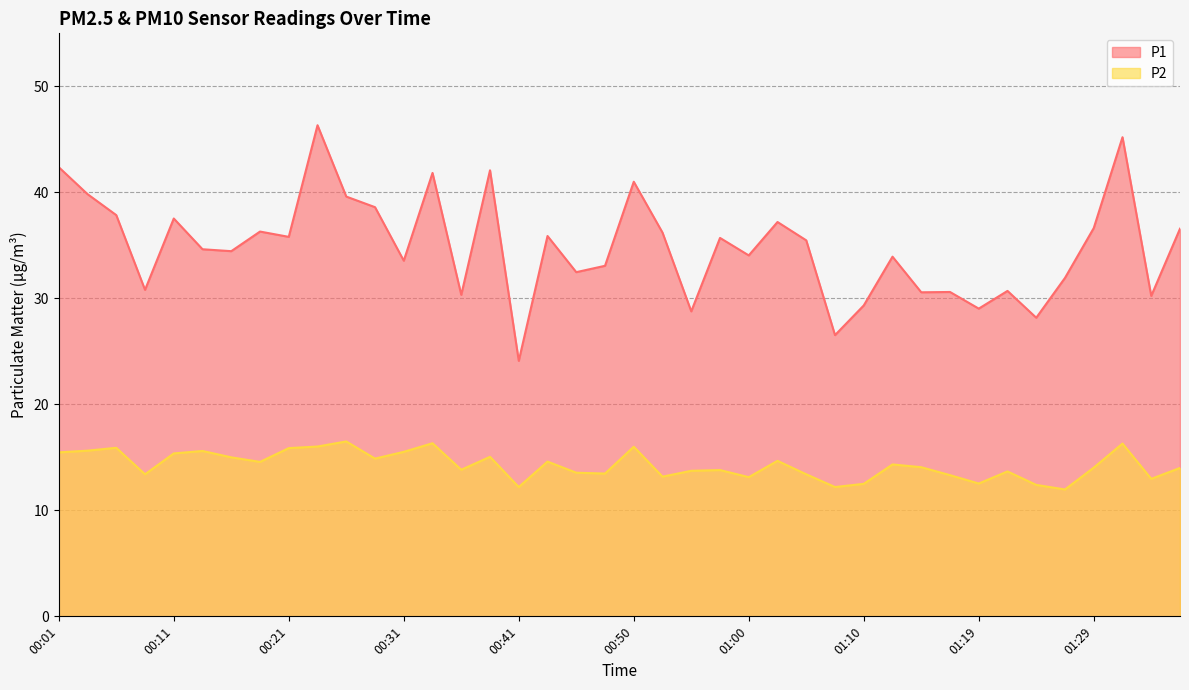

True or false: P1 and P2 cross at least once.

False